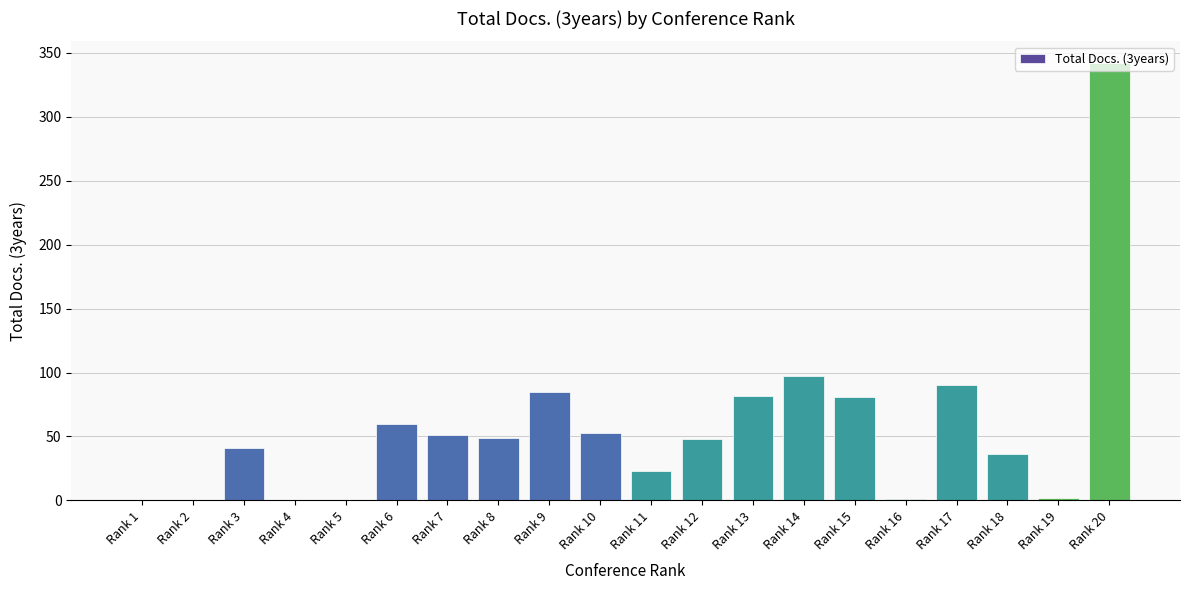

Where is the data nearest to the value 171?

Rank 14